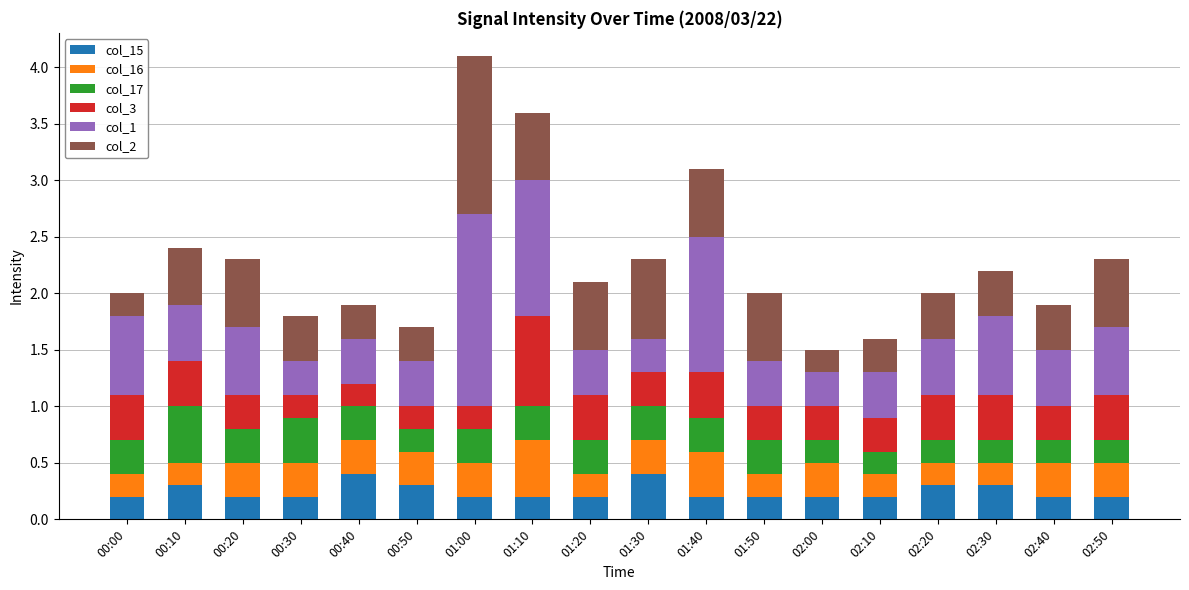

What is the total value across all series at 01:50?

2.0